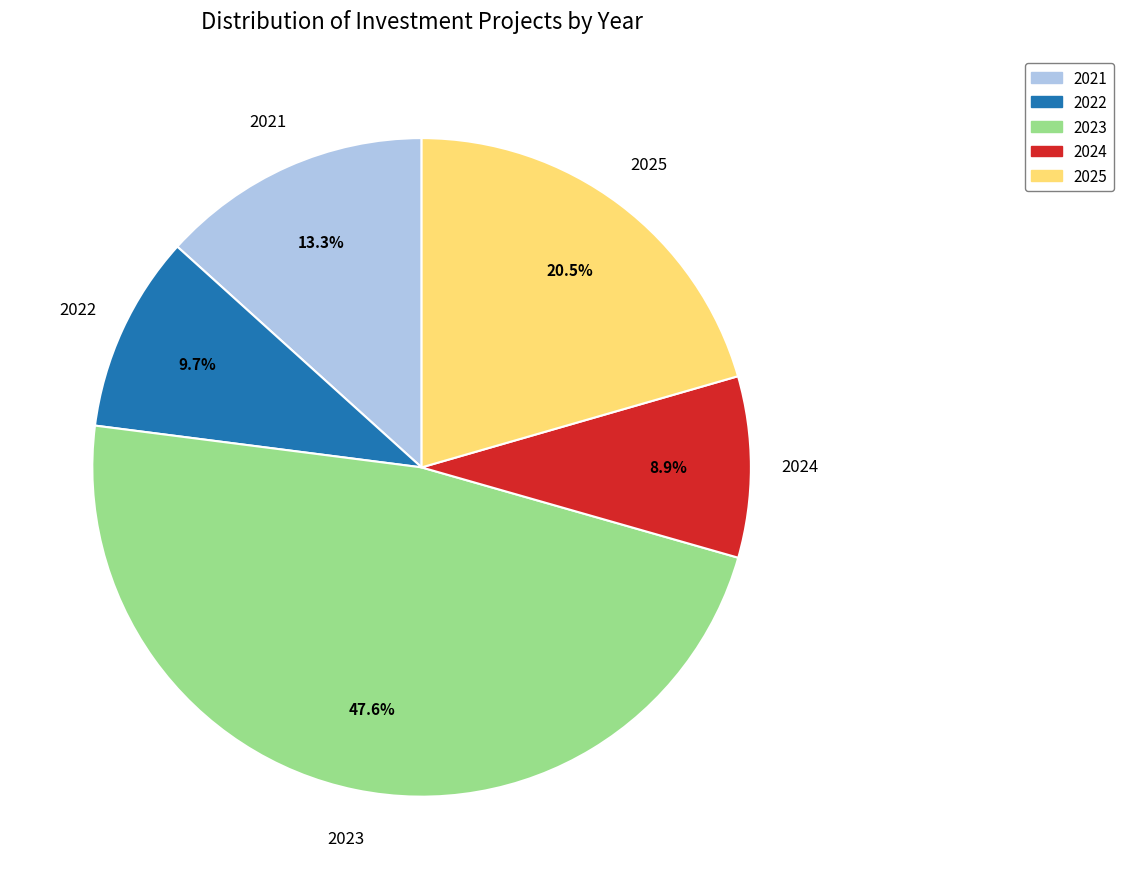

How many segments does this pie chart have?

5